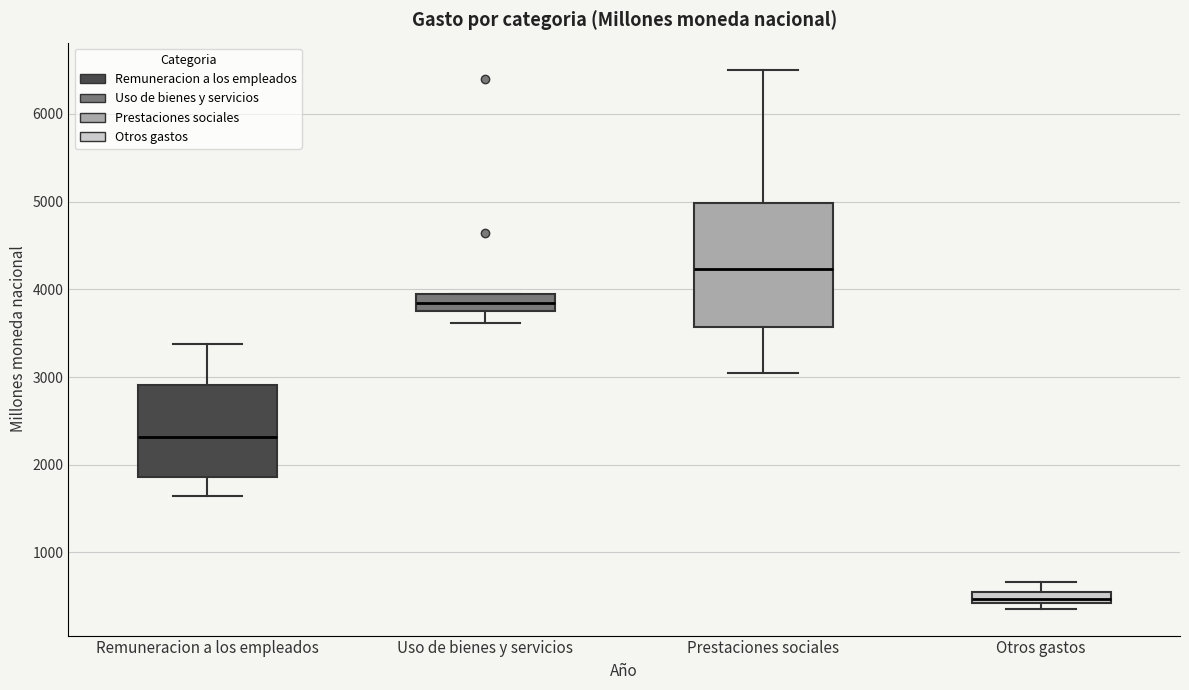

Which box is the tallest, from its lower edge to its upper edge?

Prestaciones sociales